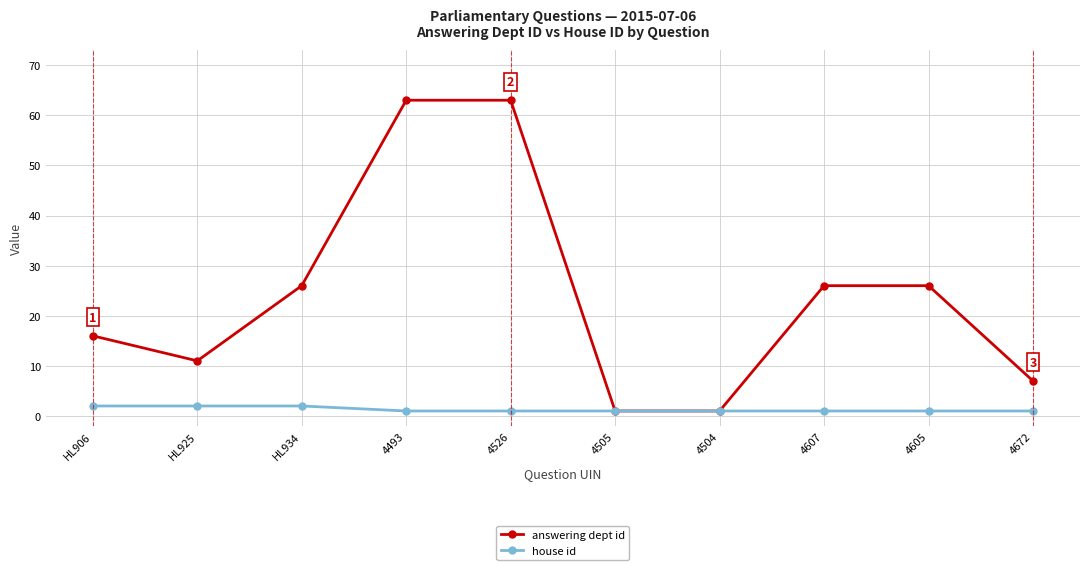

Which series has the largest total across all categories?

answering dept id